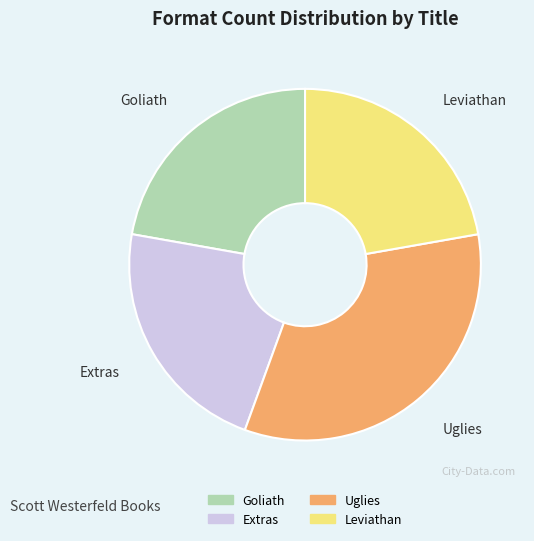

Approximately how many times larger is the value at Goliath compared to Uglies?

0.7